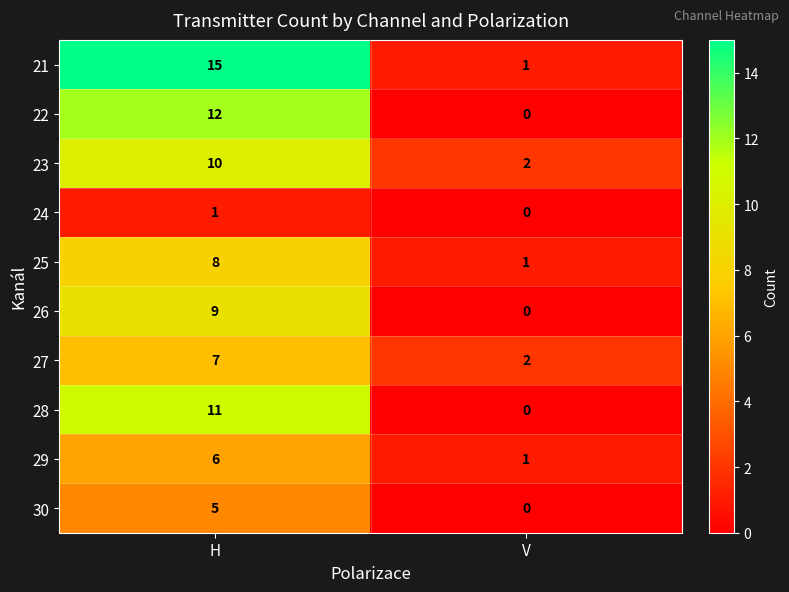

What is the sum of the 27 values at V and H?

9